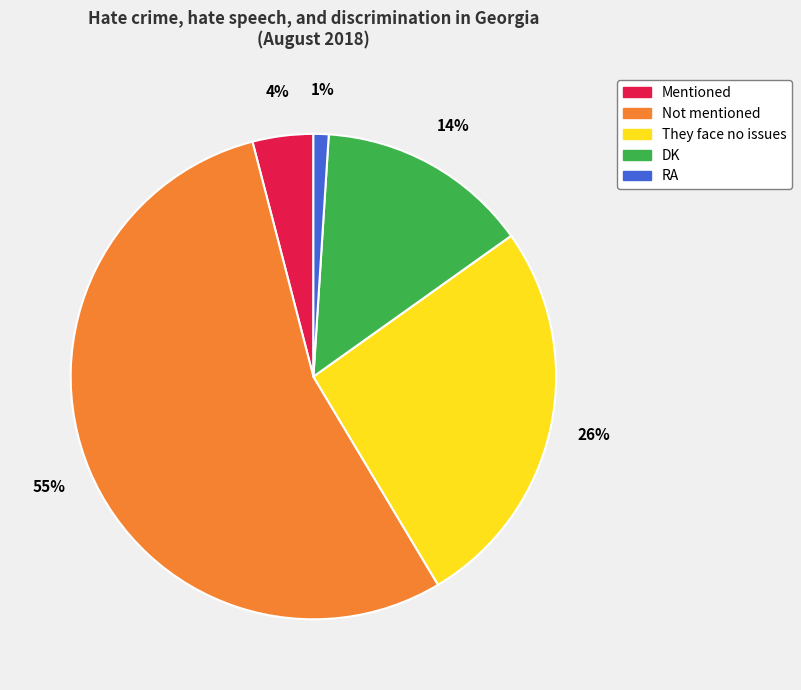

Which category has the biggest portion of the pie?

Not mentioned